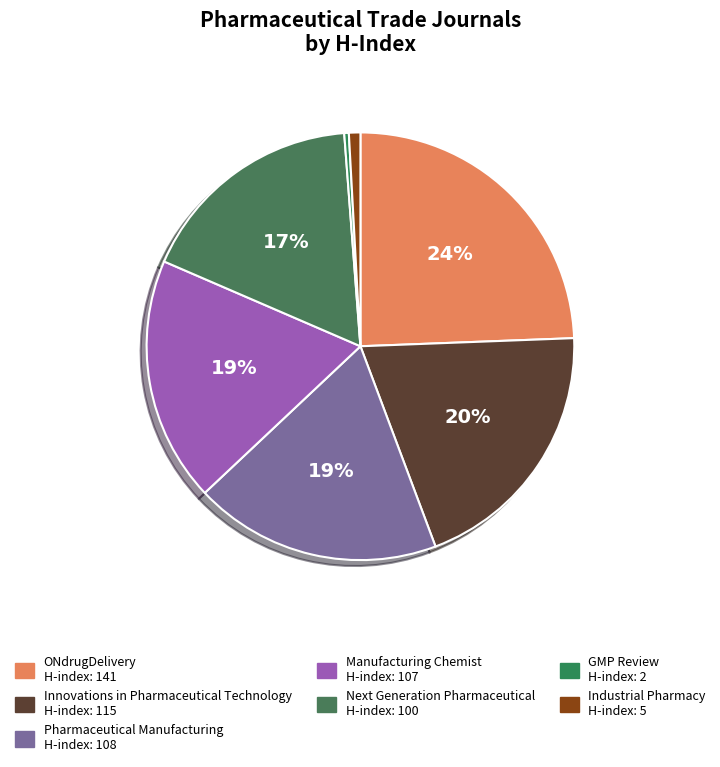

How many segments does this pie chart have?

7